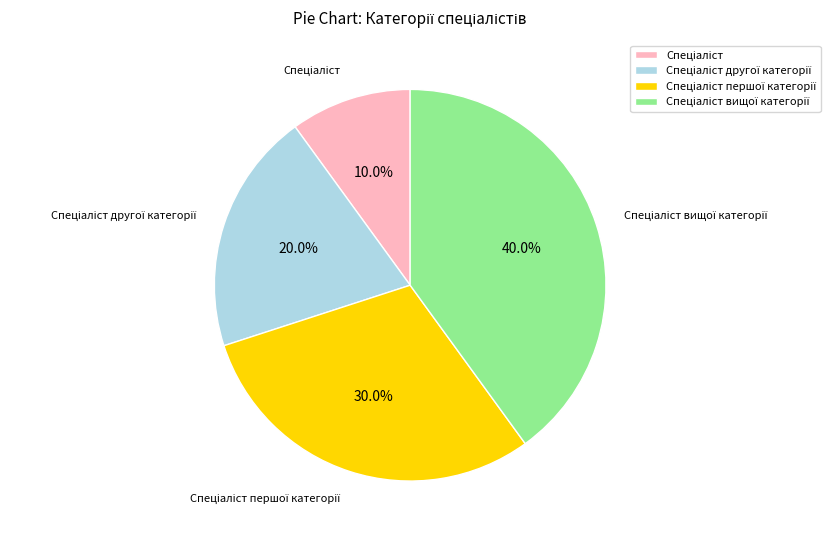

Is there any slice that represents more than half of the pie?

No